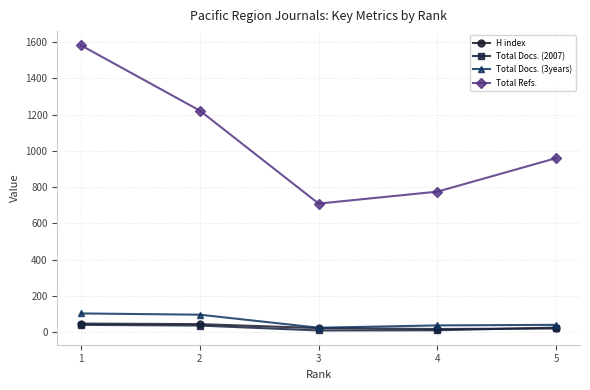

Is the value of Total Docs. (3years) at 5 greater than the value of Total Refs. at 2?

No